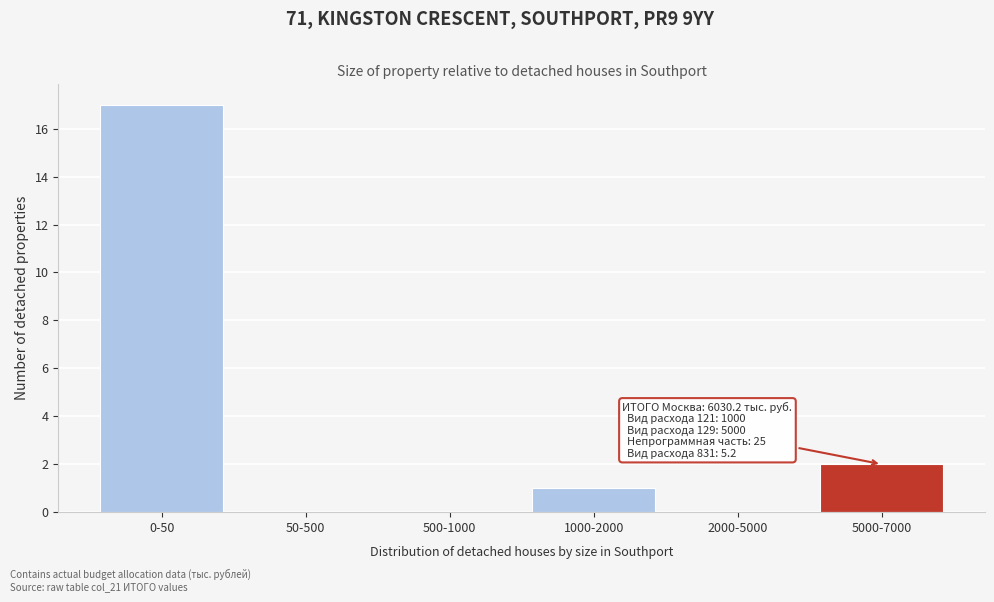

Reading left to right, what are all the values shown in this chart?

0-50=17	50-500=0	500-1000=0	1000-2000=1	2000-5000=0	5000-7000=2